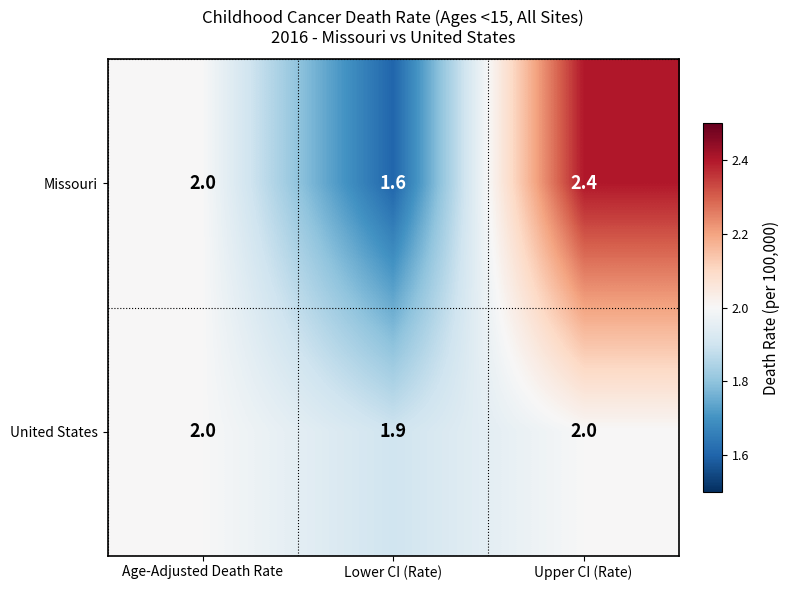

At which category is the sum across all series the highest?

Upper CI (Rate)